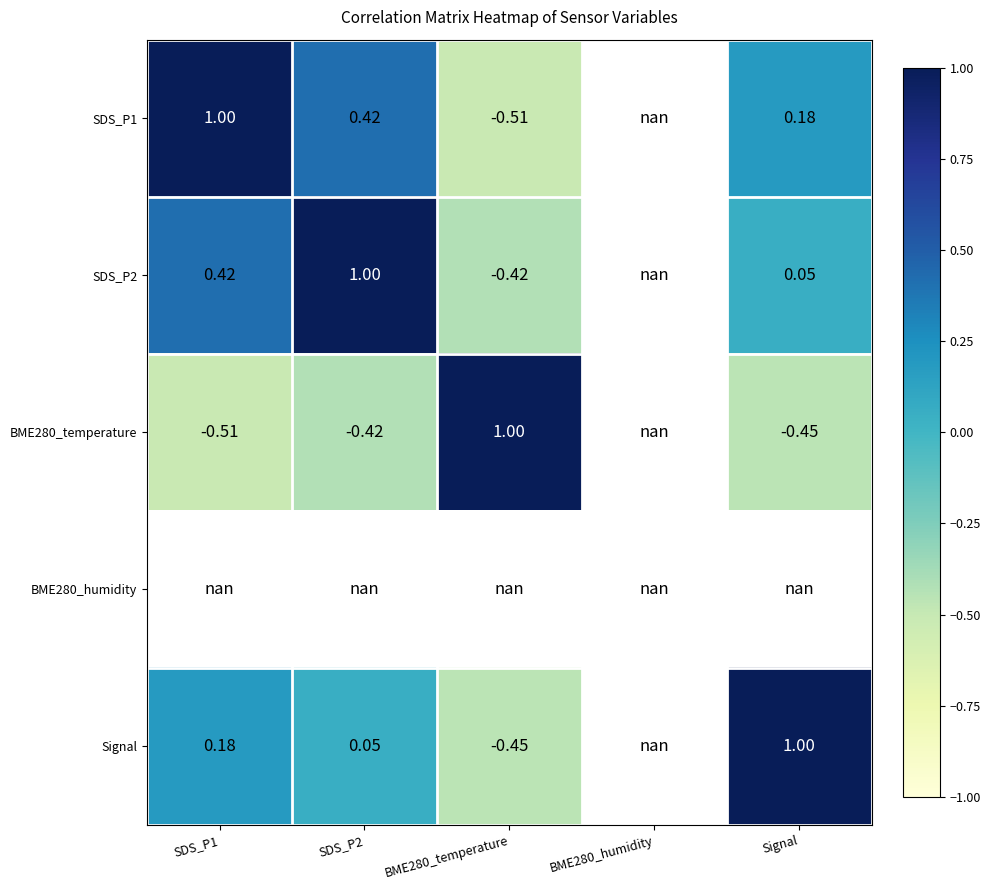

Rank the series by their maximum value, from highest to lowest.

SDS_P2, BME280_temperature, SDS_P1, BME280_humidity, Signal